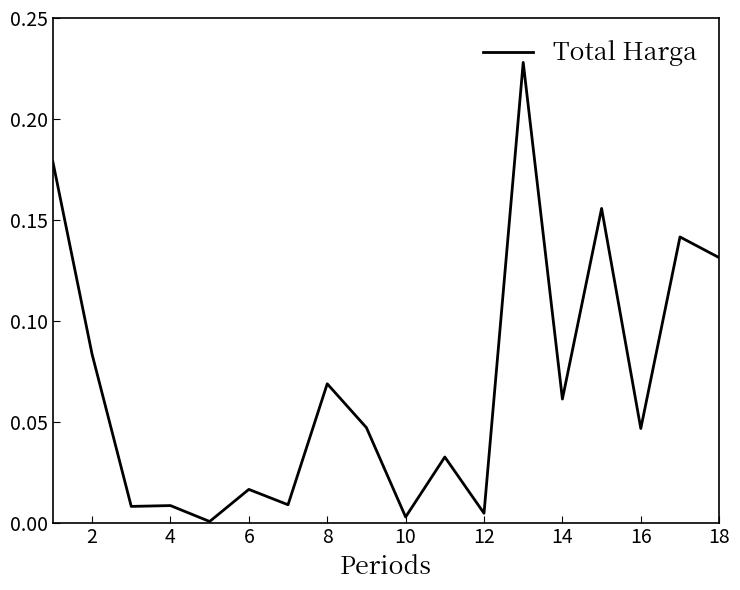

Does the chart display data point markers on the line(s)?

No